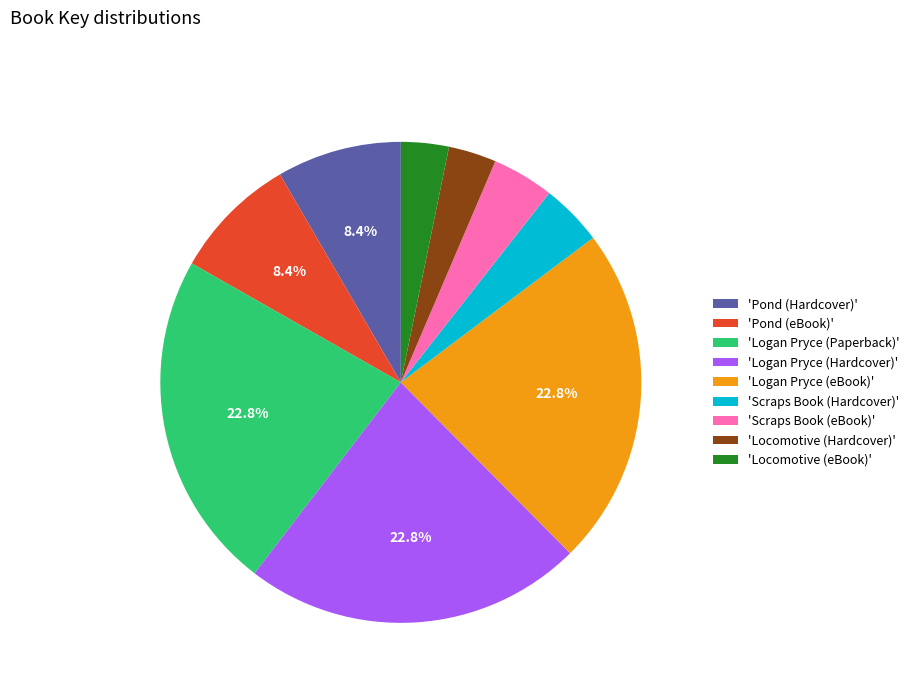

Does any single category account for the majority?

No